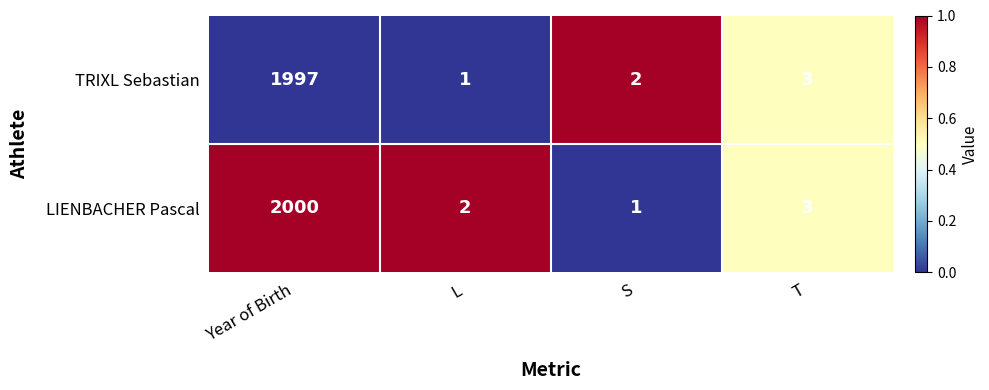

Rank the series by their average value, from highest to lowest.

LIENBACHER Pascal, TRIXL Sebastian